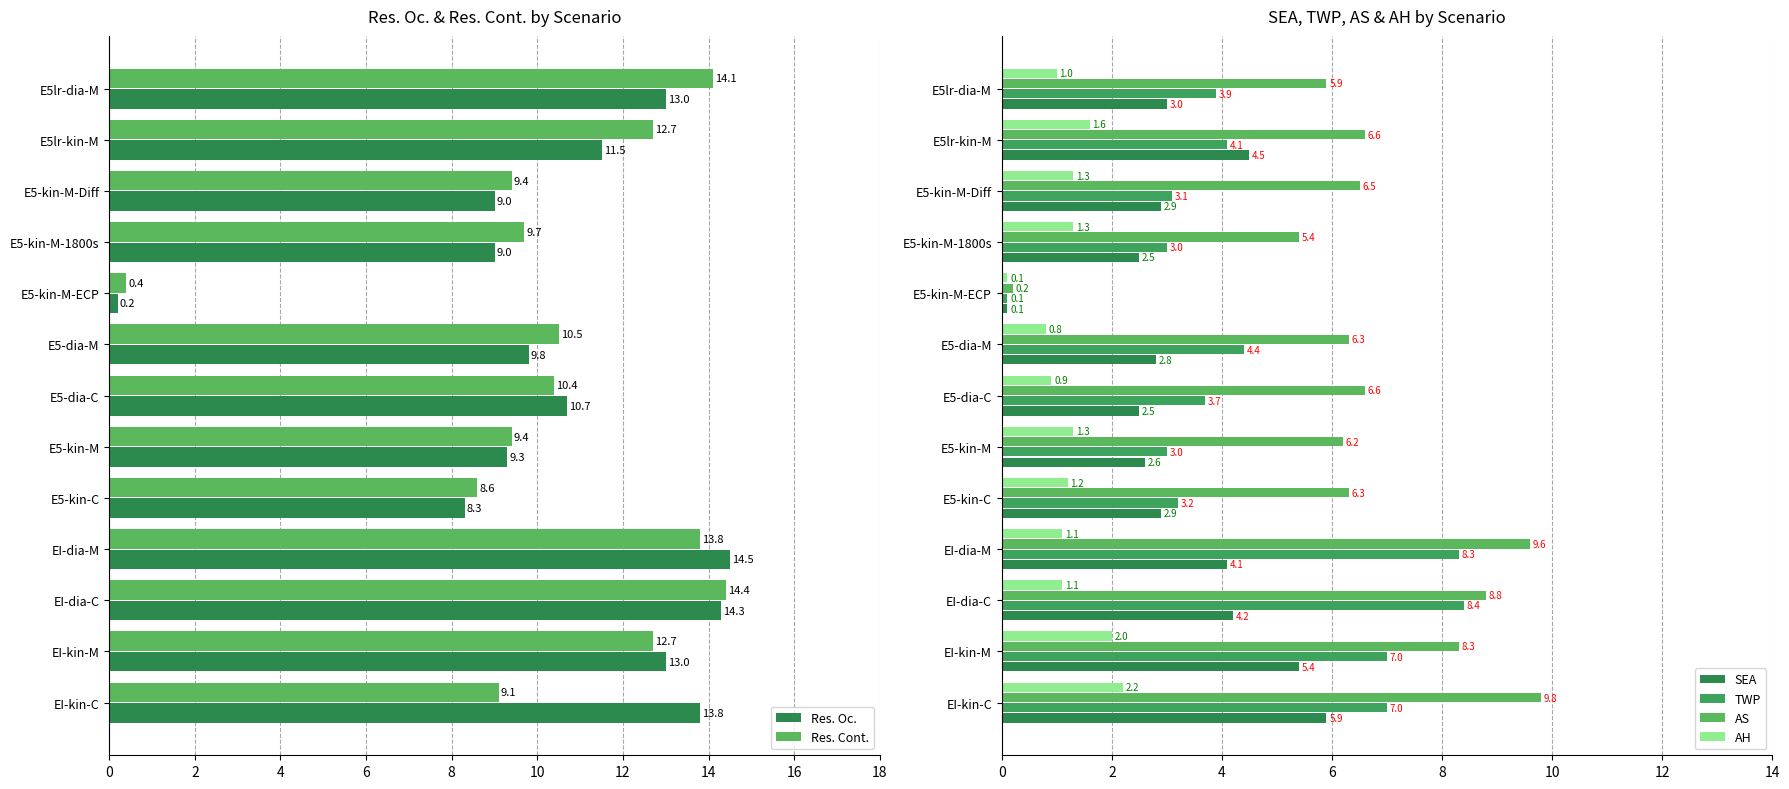

What is the sum of all TWP values?

59.2